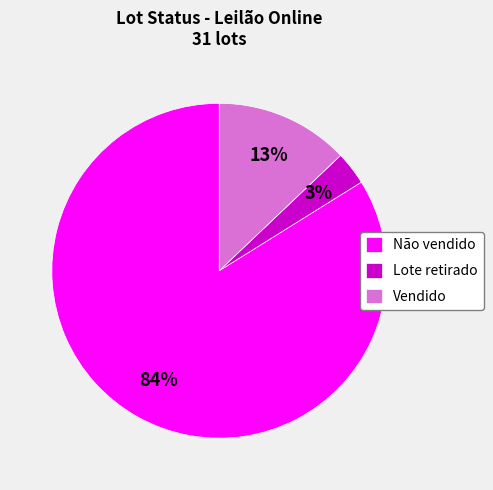

Is the sum of Não vendido and Vendido greater than half?

Yes